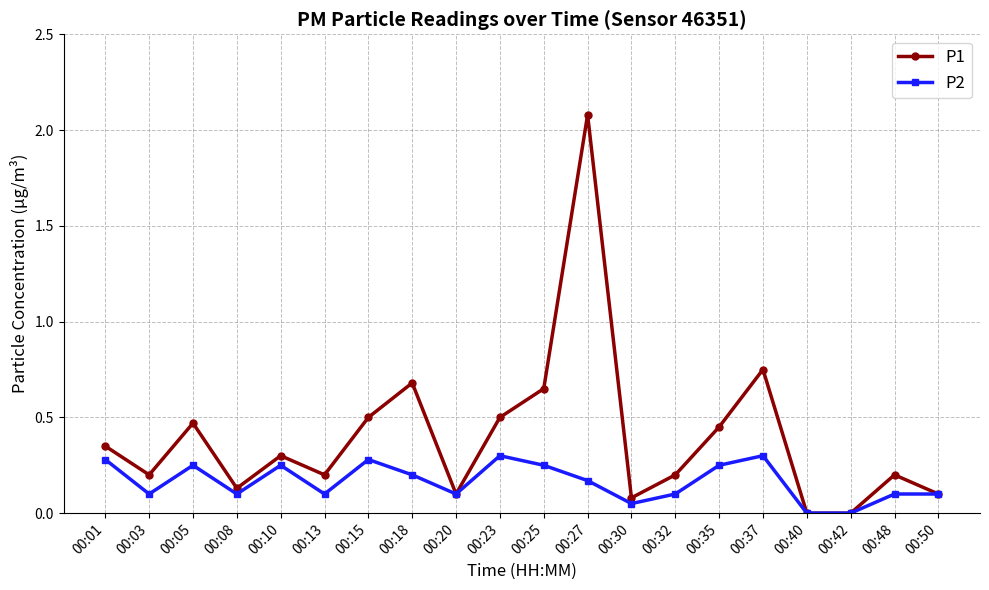

What is the maximum value shown in the chart?

2.1